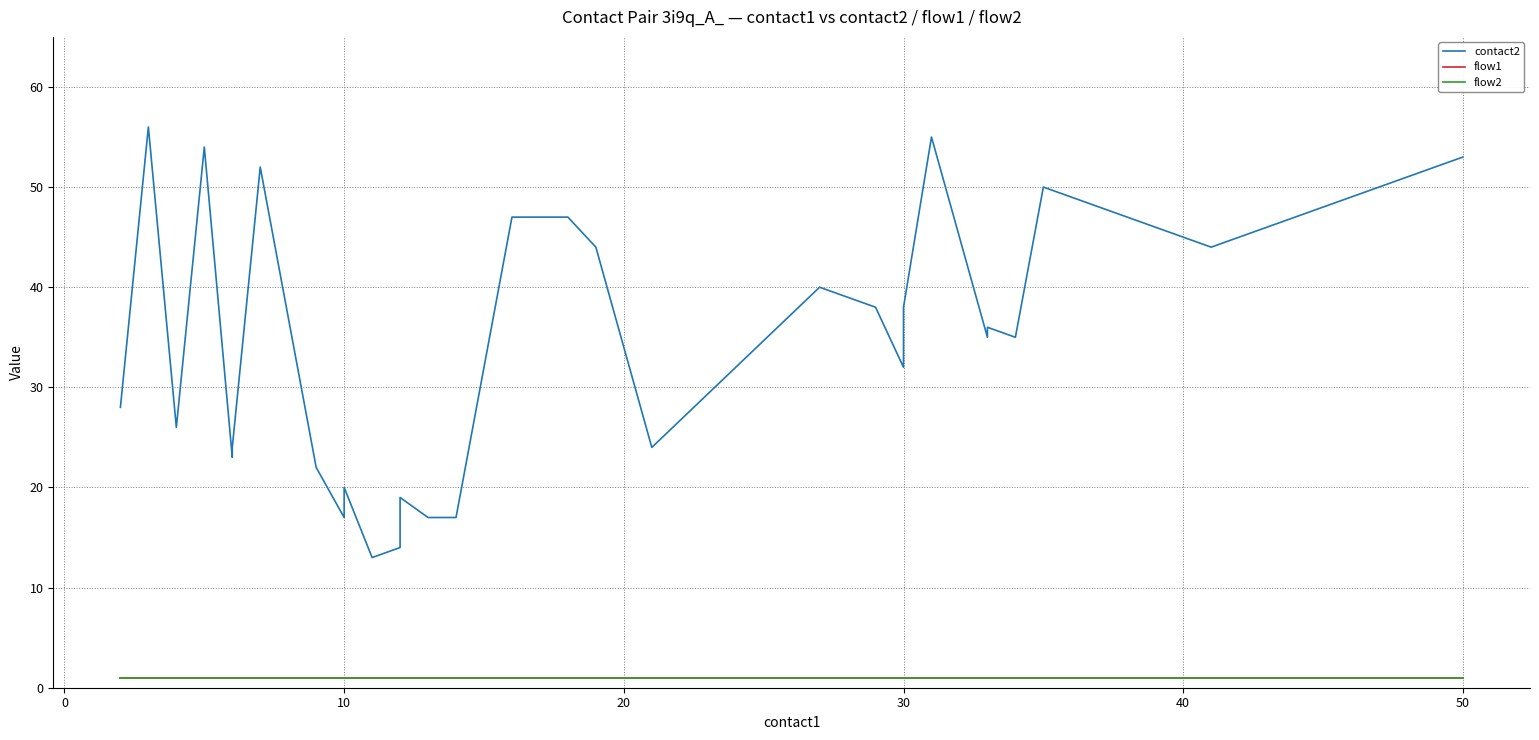

True or false: flow2 and flow1 cross at least once.

False